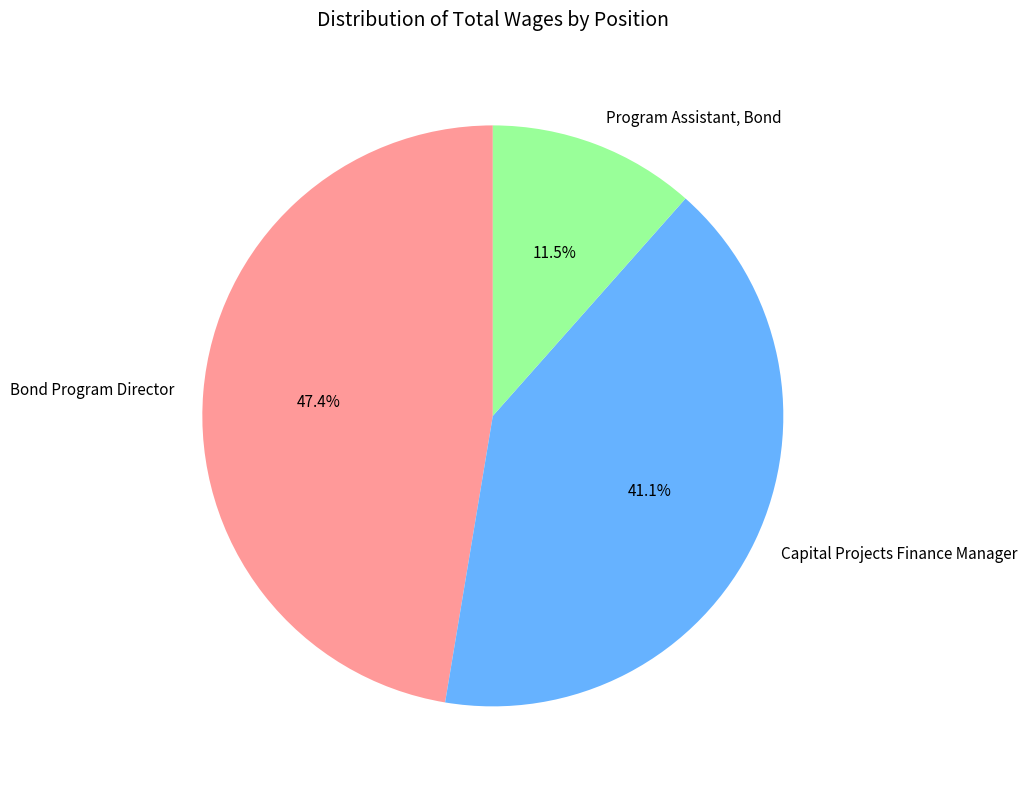

Which slice is the smallest?

Program Assistant, Bond